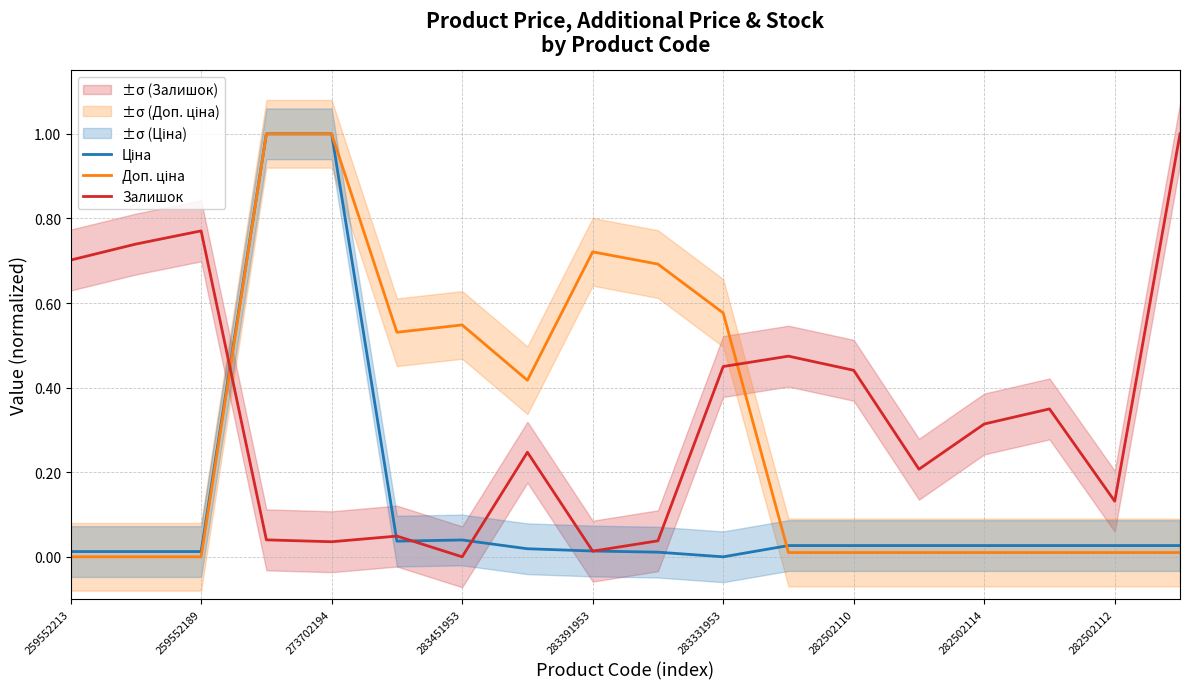

Read the Доп. ціна value at 9.

0.7